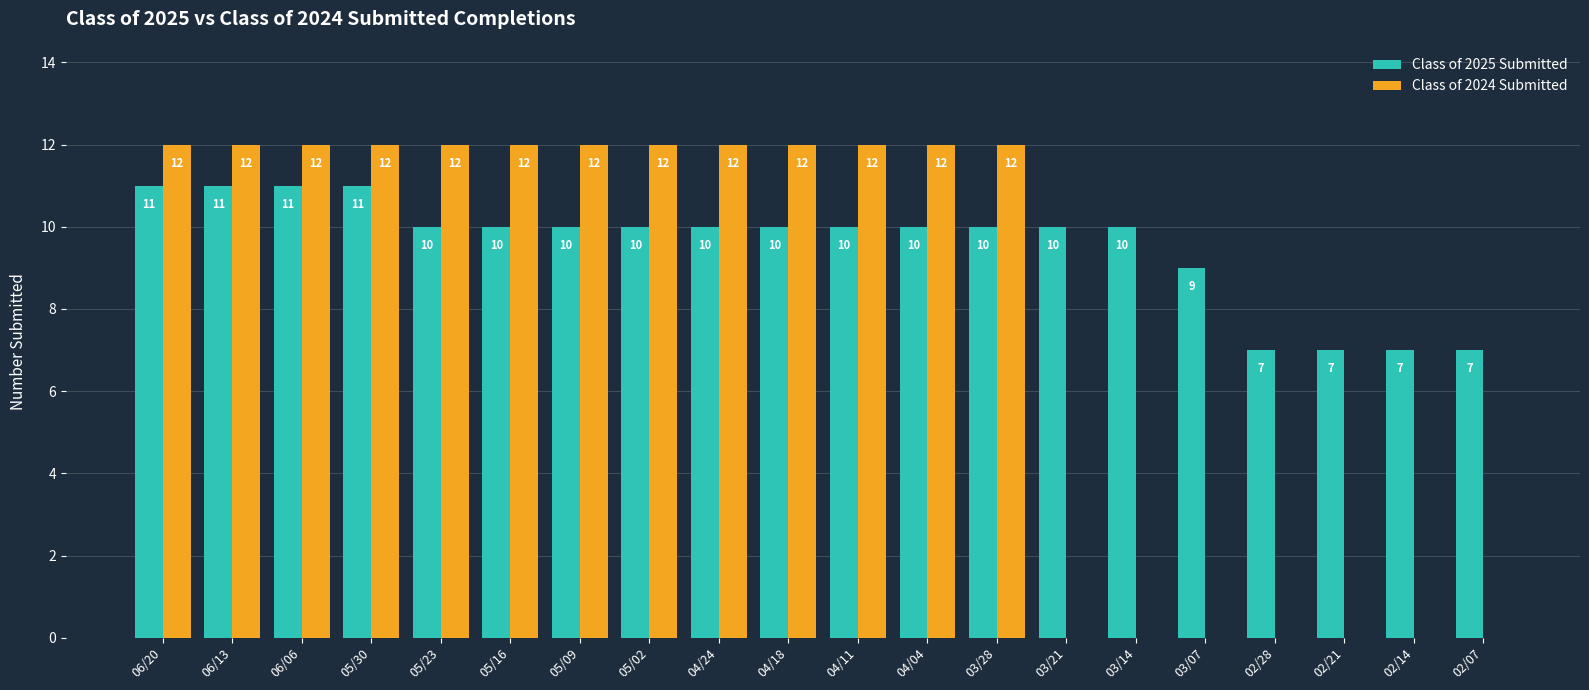

What is the greatest value displayed?

12